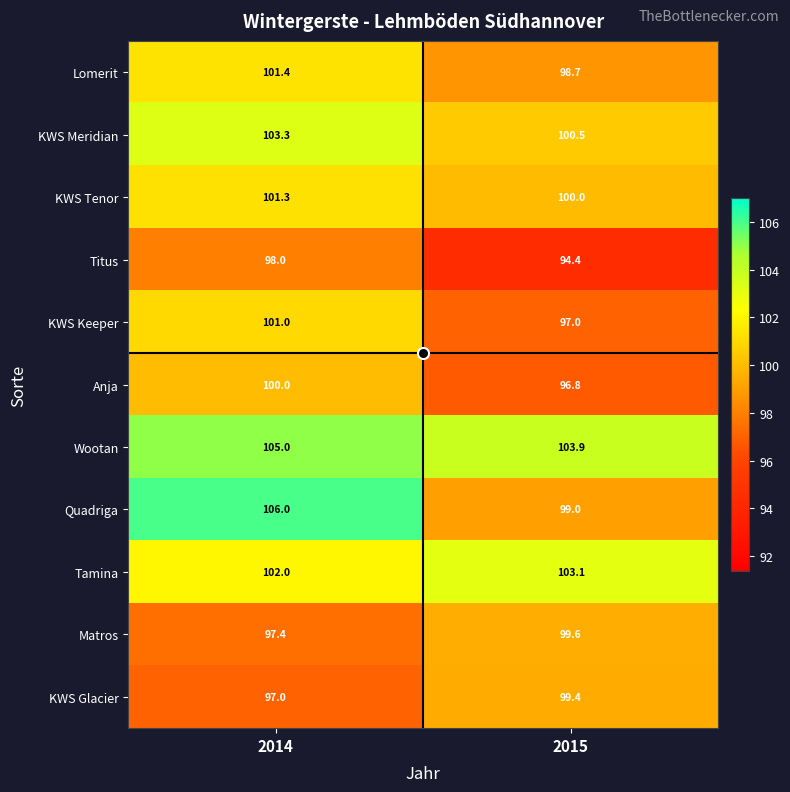

What is the difference between the Matros values at 2014 and 2015?

2.2